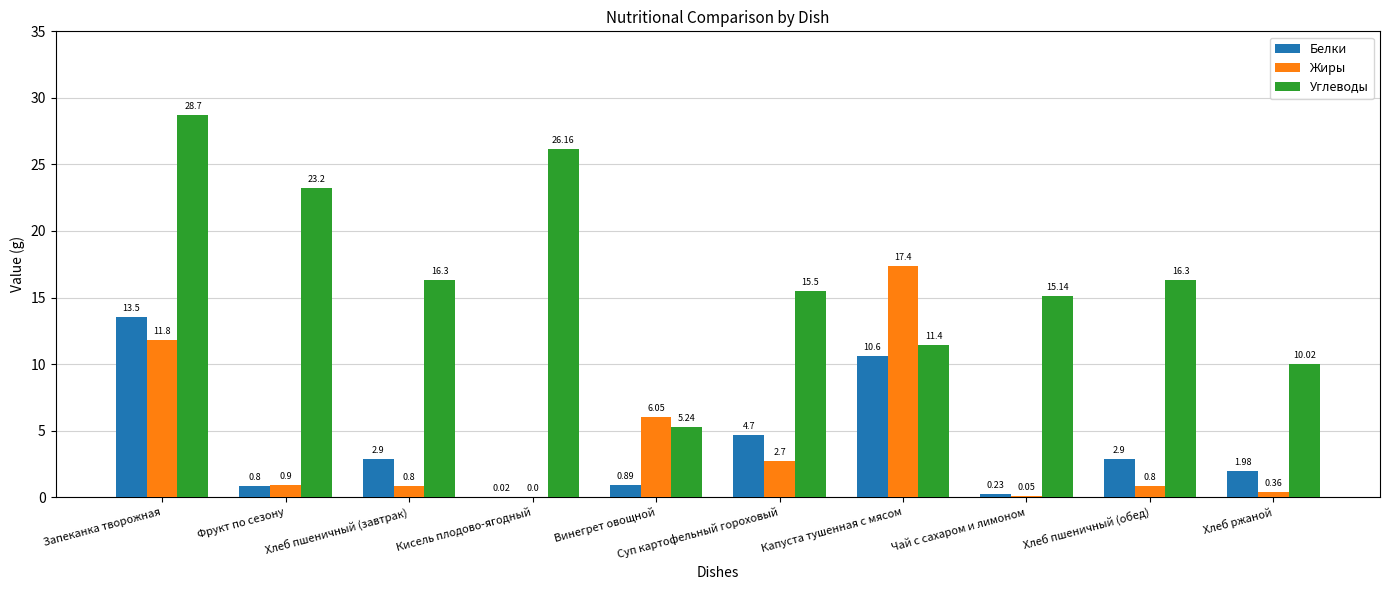

Is it true that Углеводы equals 1.8 at Винегрет овощной?

False